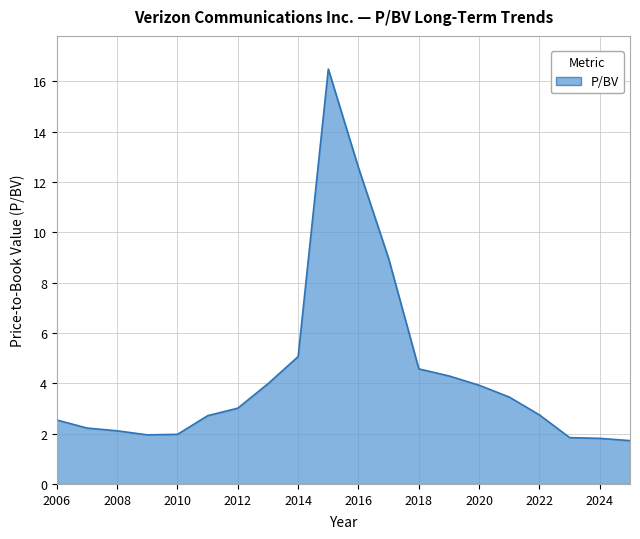

What is the smallest value displayed?

1.7